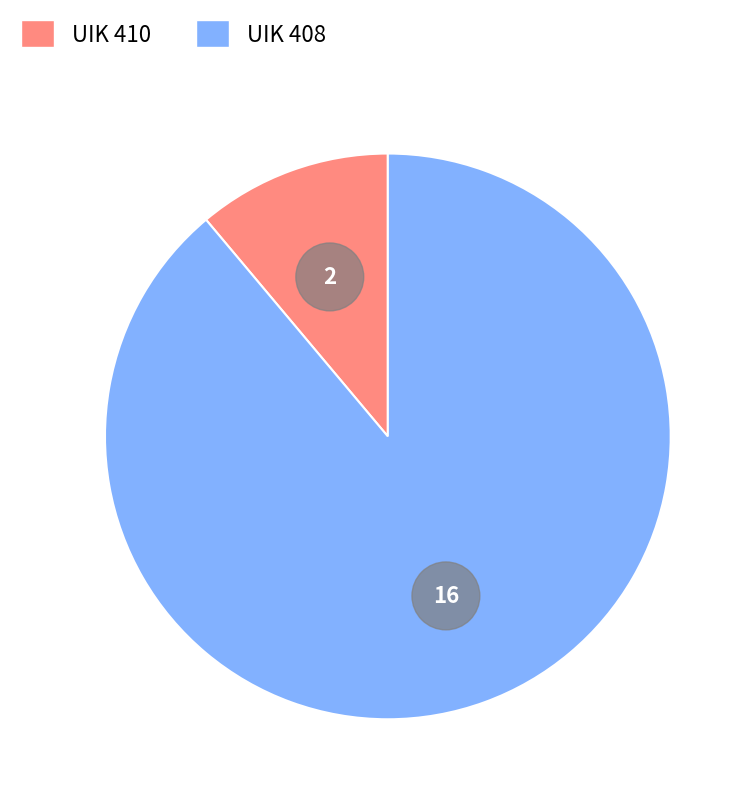

How many segments does this pie chart have?

2